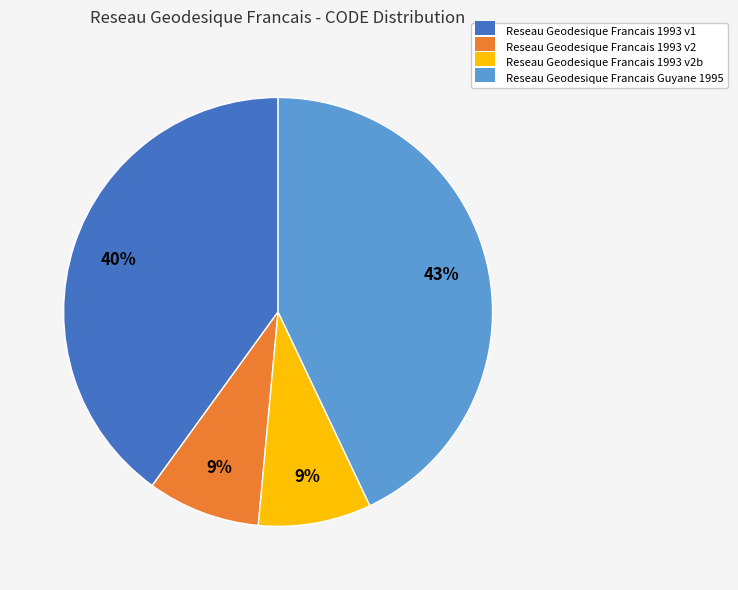

Do Reseau Geodesique Francais 1993 v2b and Reseau Geodesique Francais 1993 v2 together represent more than half of the pie?

No